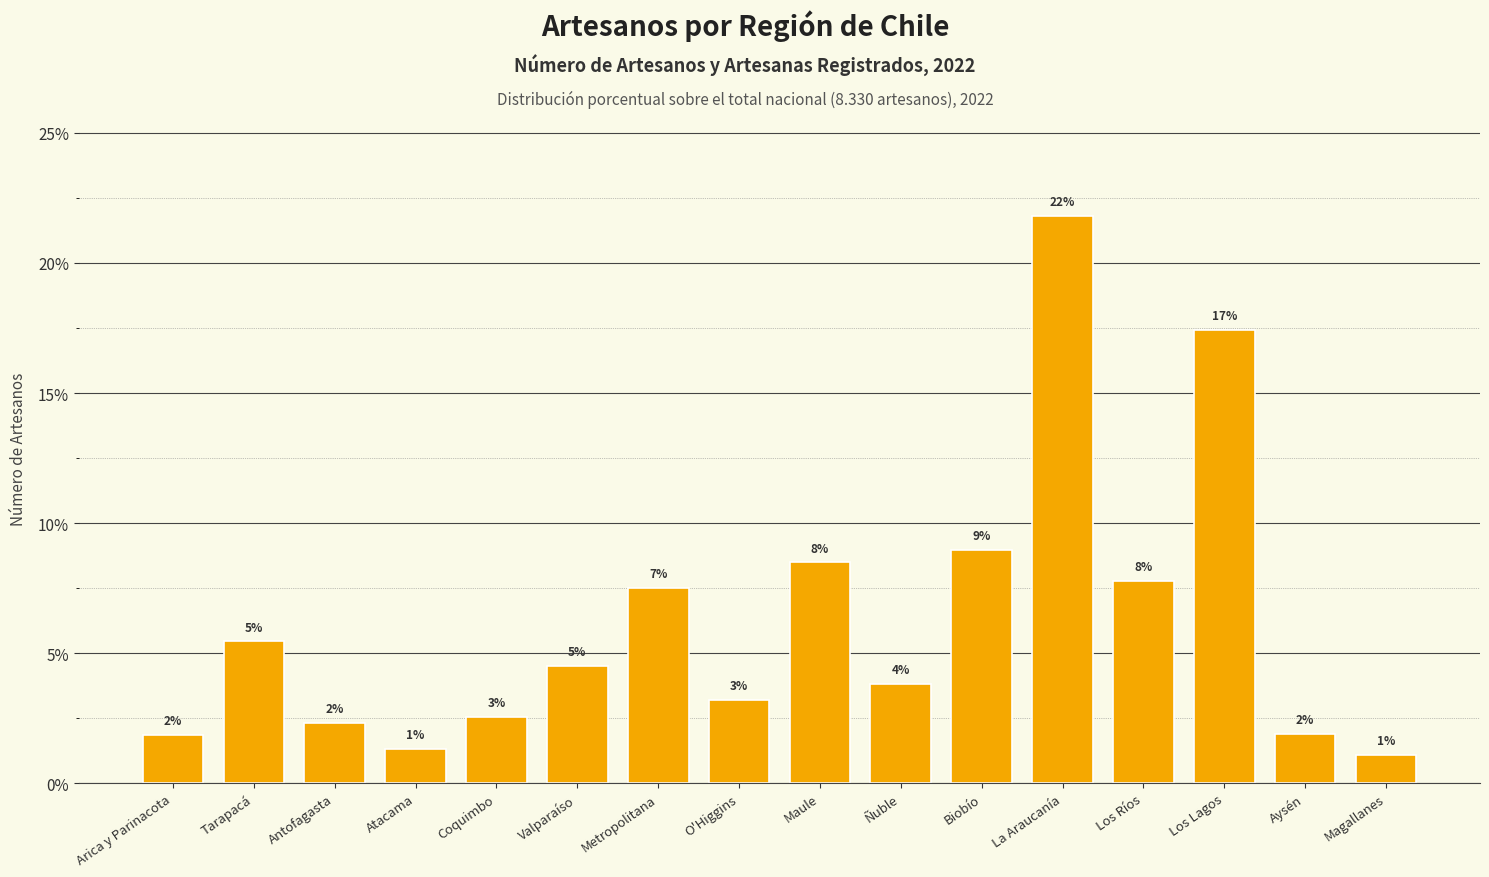

Does the chart contain any negative values?

No